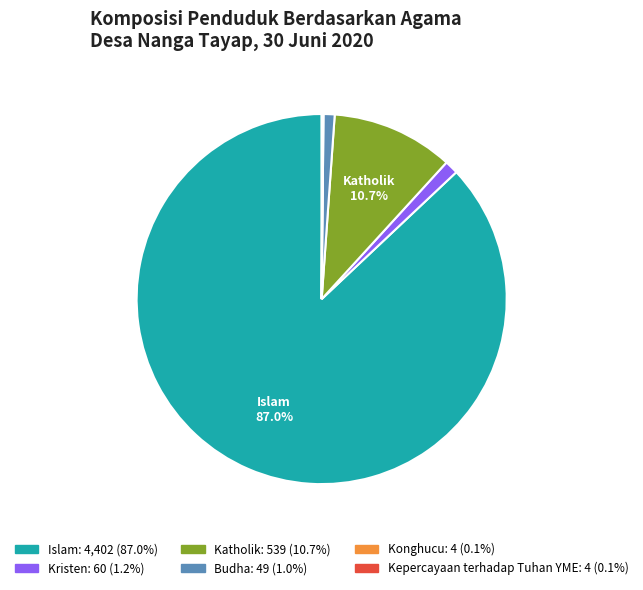

Is there any slice that represents more than half of the pie?

Yes